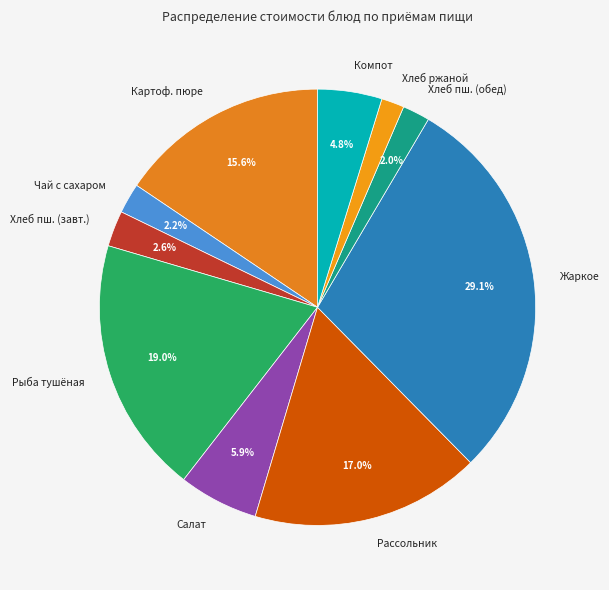

To the nearest percent, what is the average slice percentage?

10%